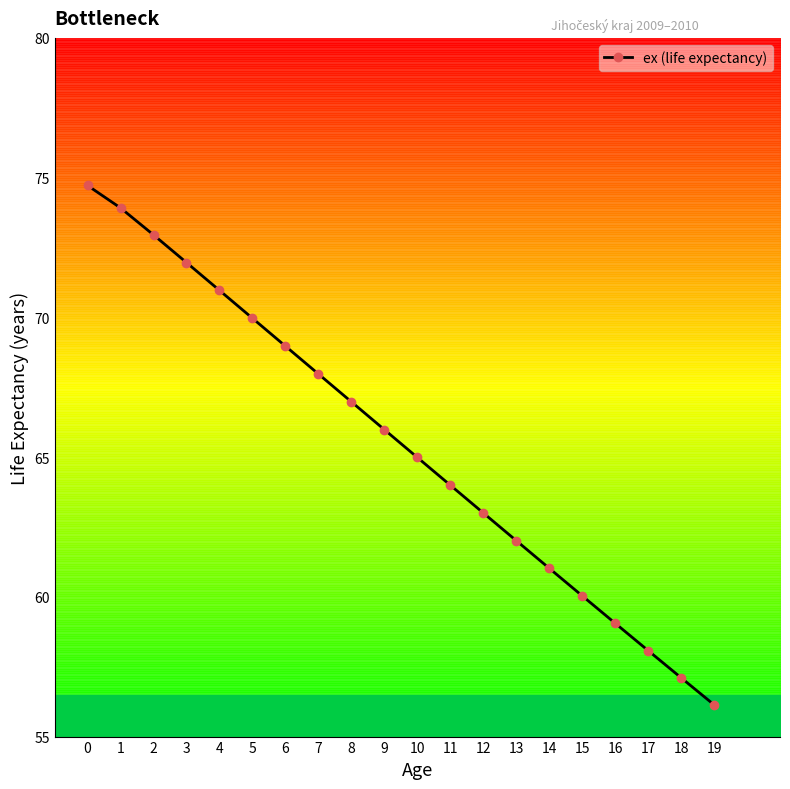

What is the sum of all values?

1309.8